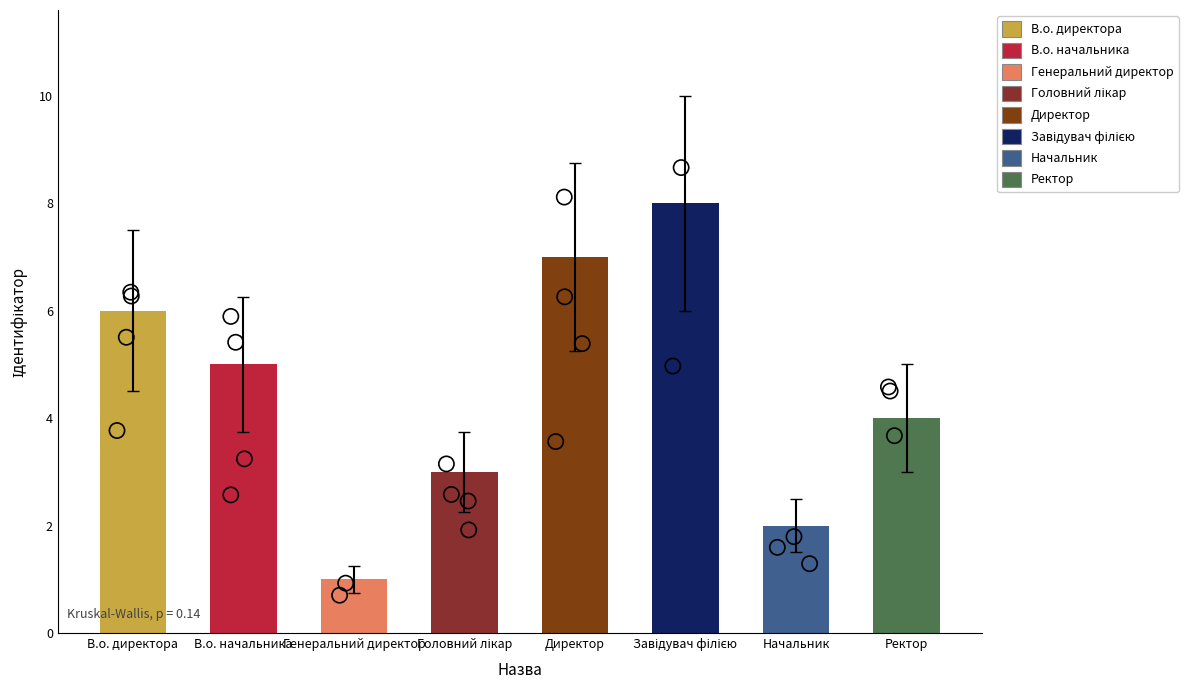

What is the change in value from Завідувач філією to Ректор?

-4